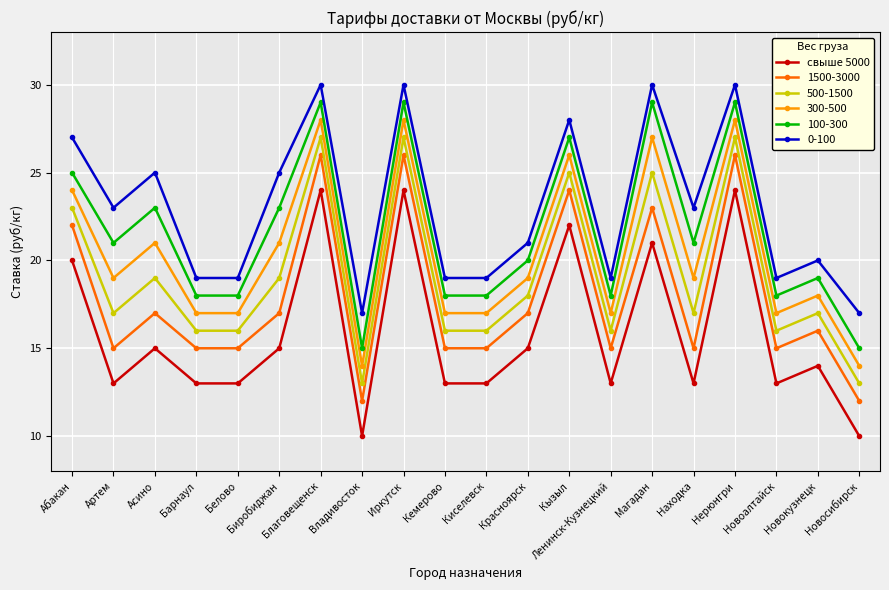

What is the average value of the 0-100 series?

23